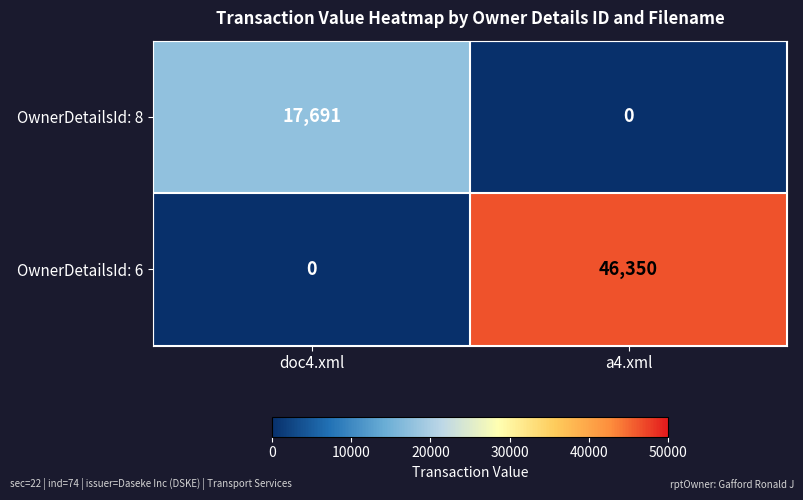

What is the difference between the highest and lowest values at doc4.xml?

17691